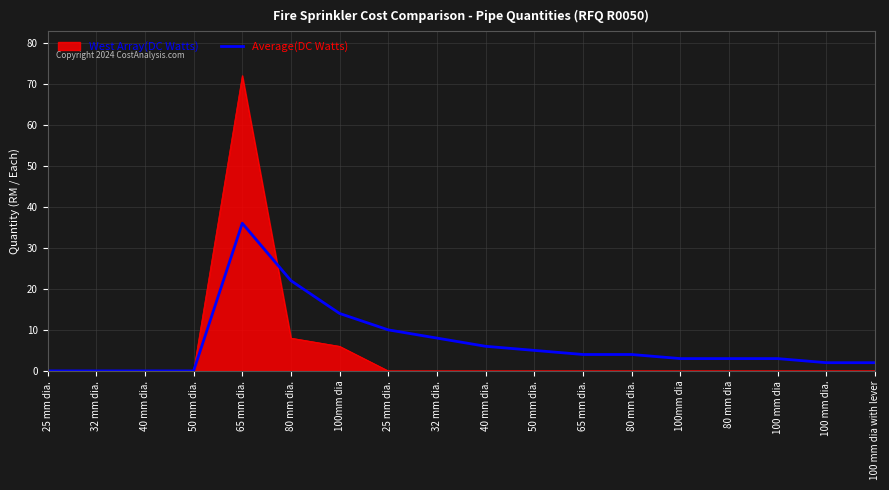

What is the label of the 10th point from the left?

40 mm dia.